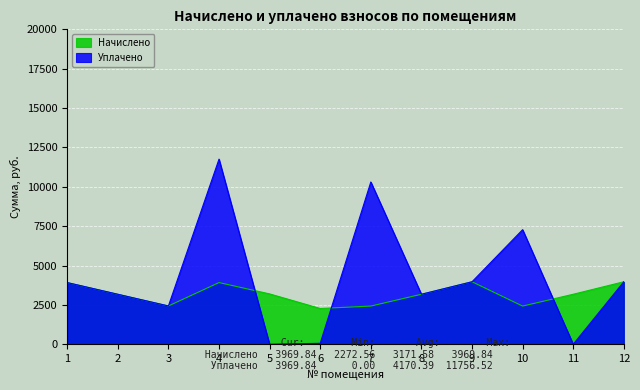

What is the average value of the Начислено series?

3171.6